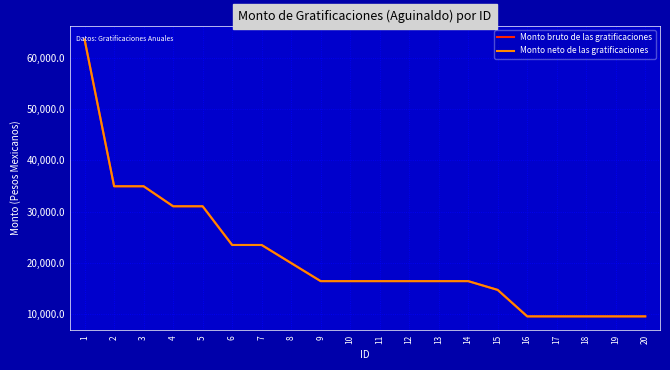

Is this an area chart (filled region under the line)?

No